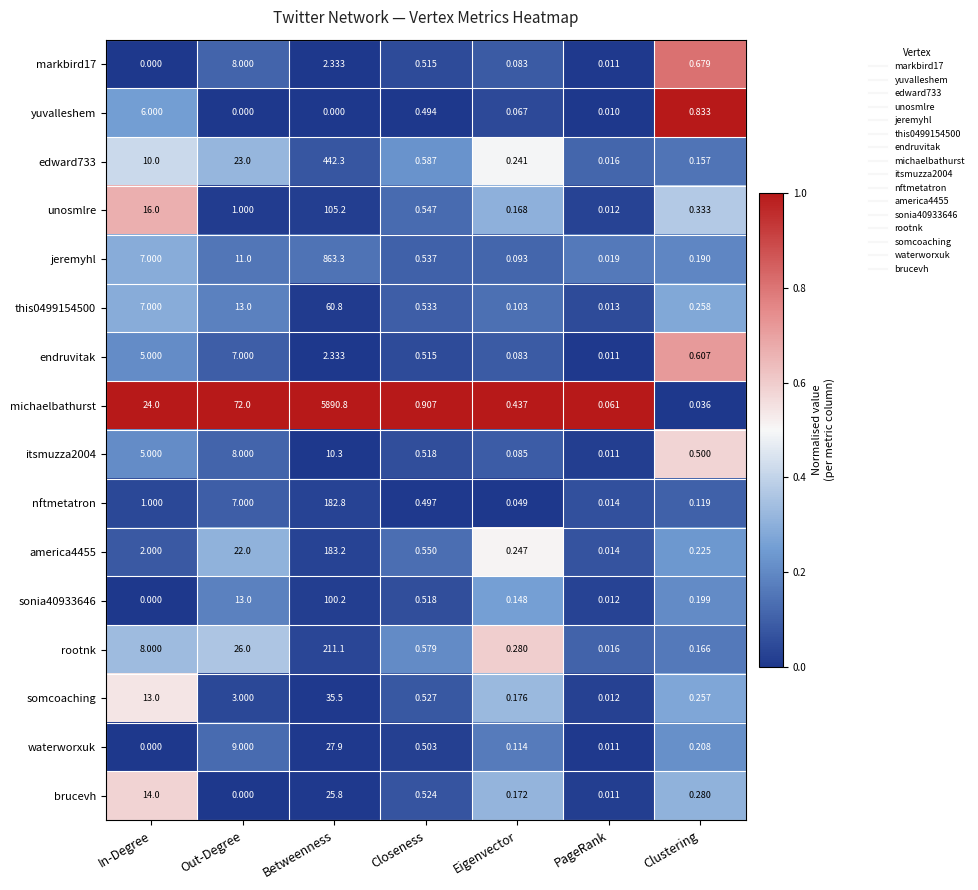

Where is itsmuzza2004 nearest to the value 5?

In-Degree